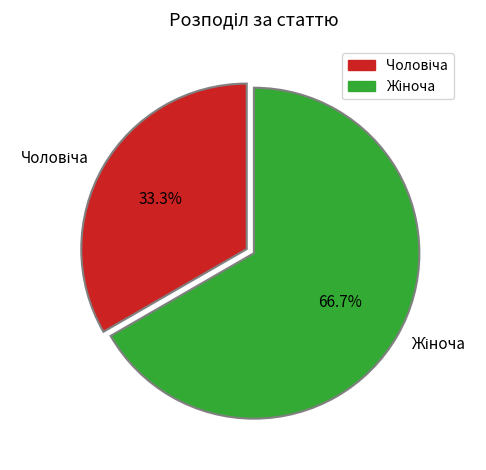

How many segments does this pie chart have?

2